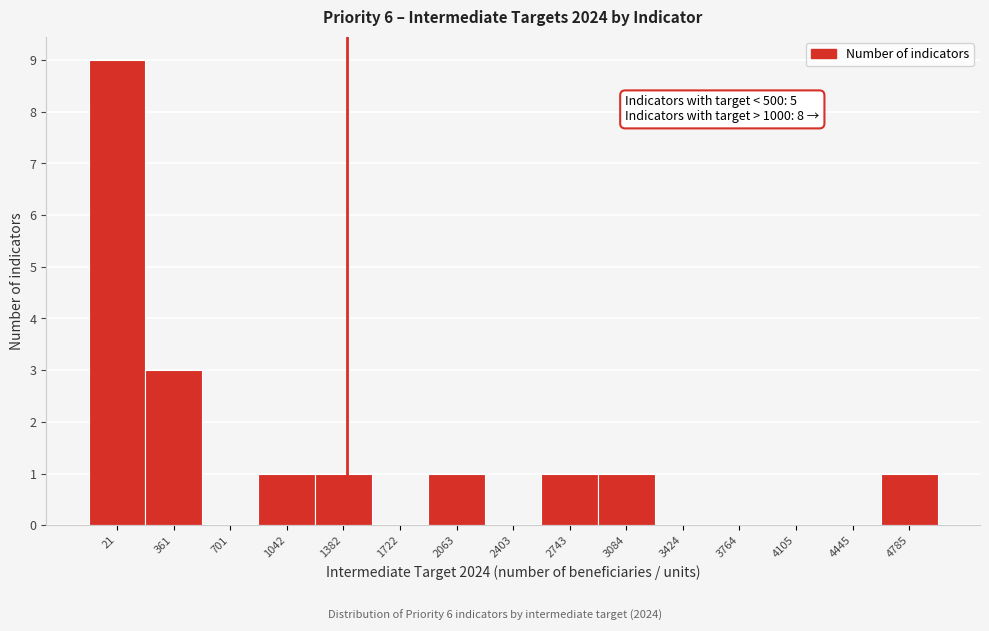

Reading left to right, list all the values displayed in this chart.

21=9	361=3	701=0	1042=1	1382=1	1722=0	2063=1	2403=0	2743=1	3084=1	3424=0	3764=0	4105=0	4445=0	4785=1